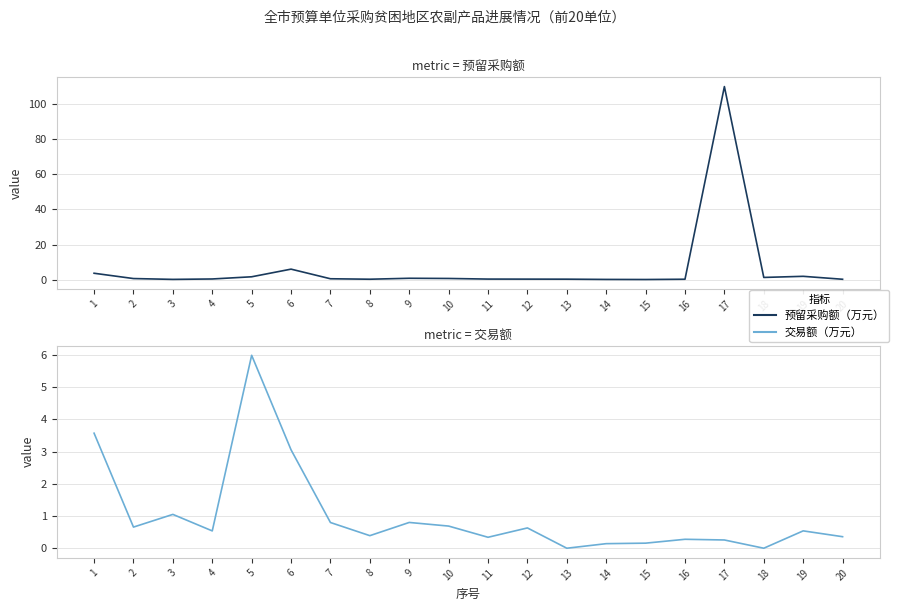

Which series has the largest total across all categories?

预留采购额（万元）